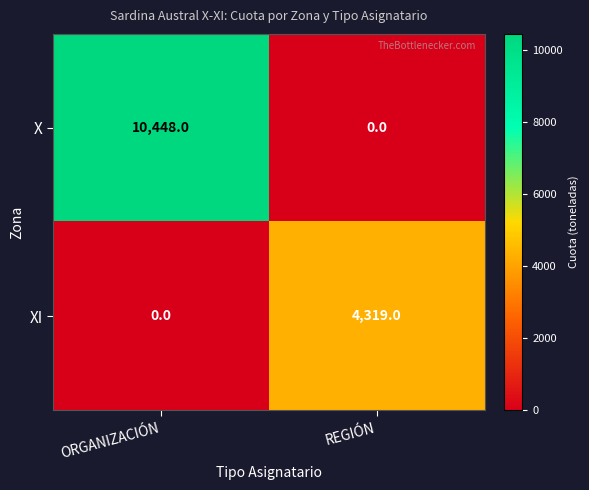

At ORGANIZACIÓN, list the series in order from smallest to largest.

XI, X